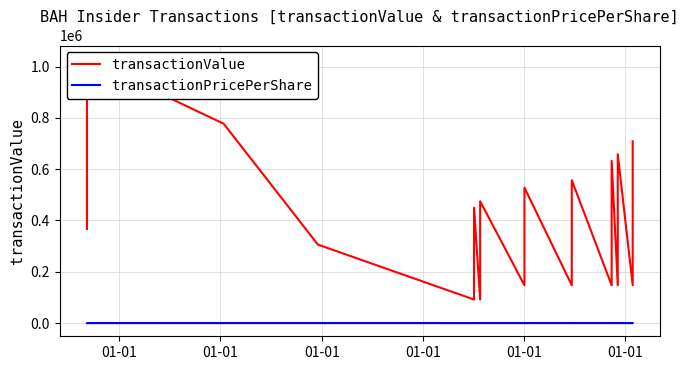

True or false: transactionValue and transactionPricePerShare cross at least once.

False